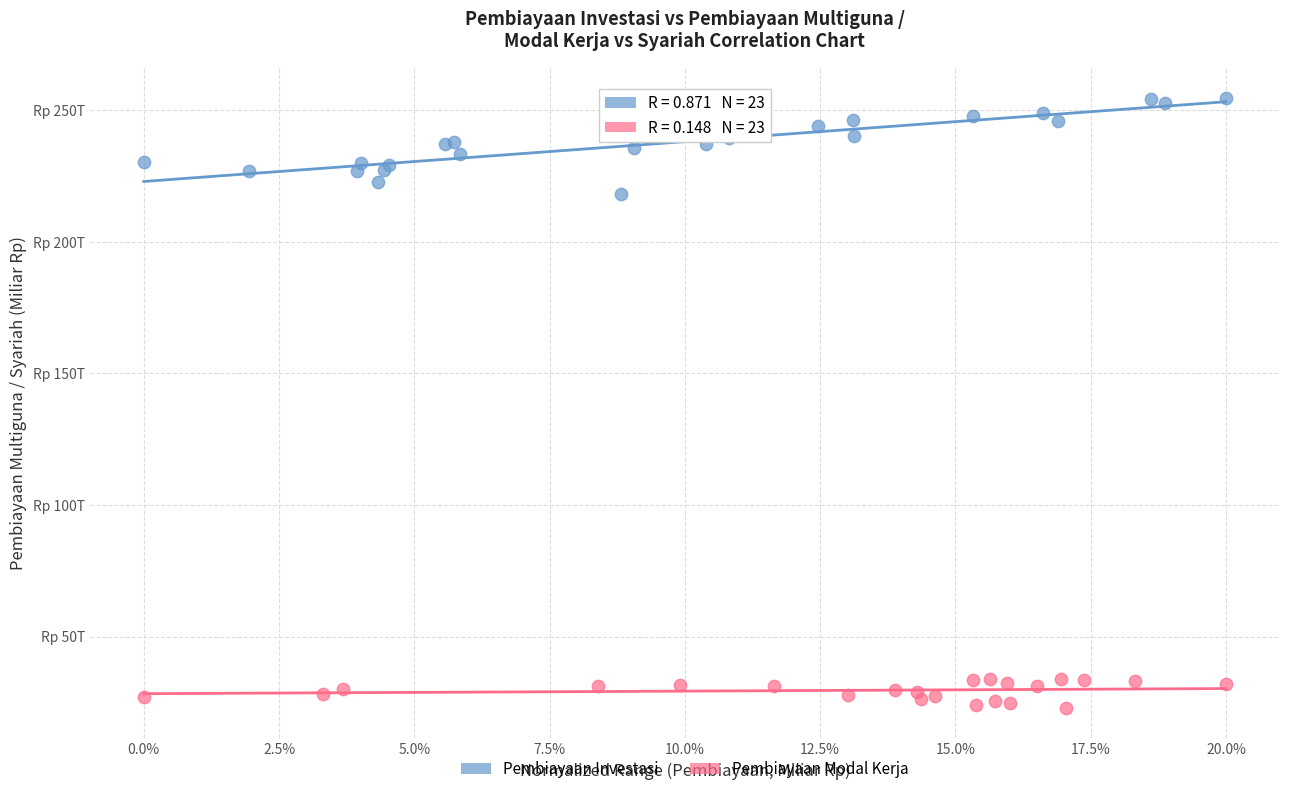

What are all the series names shown in the legend?

Pembiayaan Investasi, Pembiayaan Modal Kerja